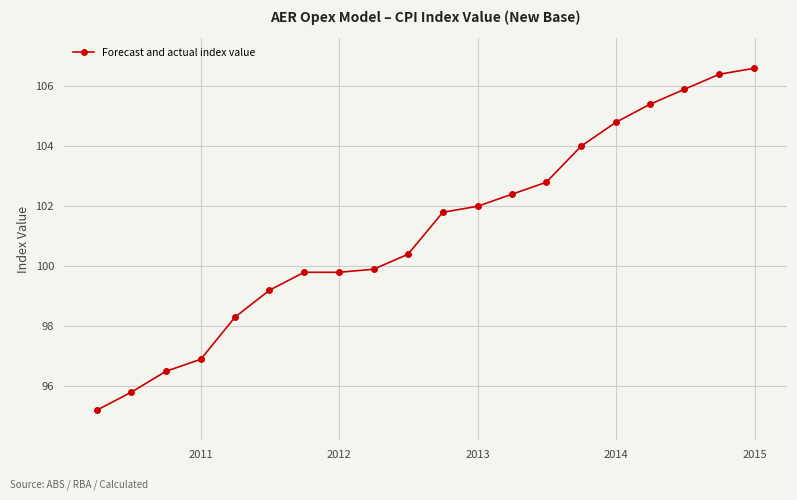

What is the difference between the maximum and second lowest values?

10.8